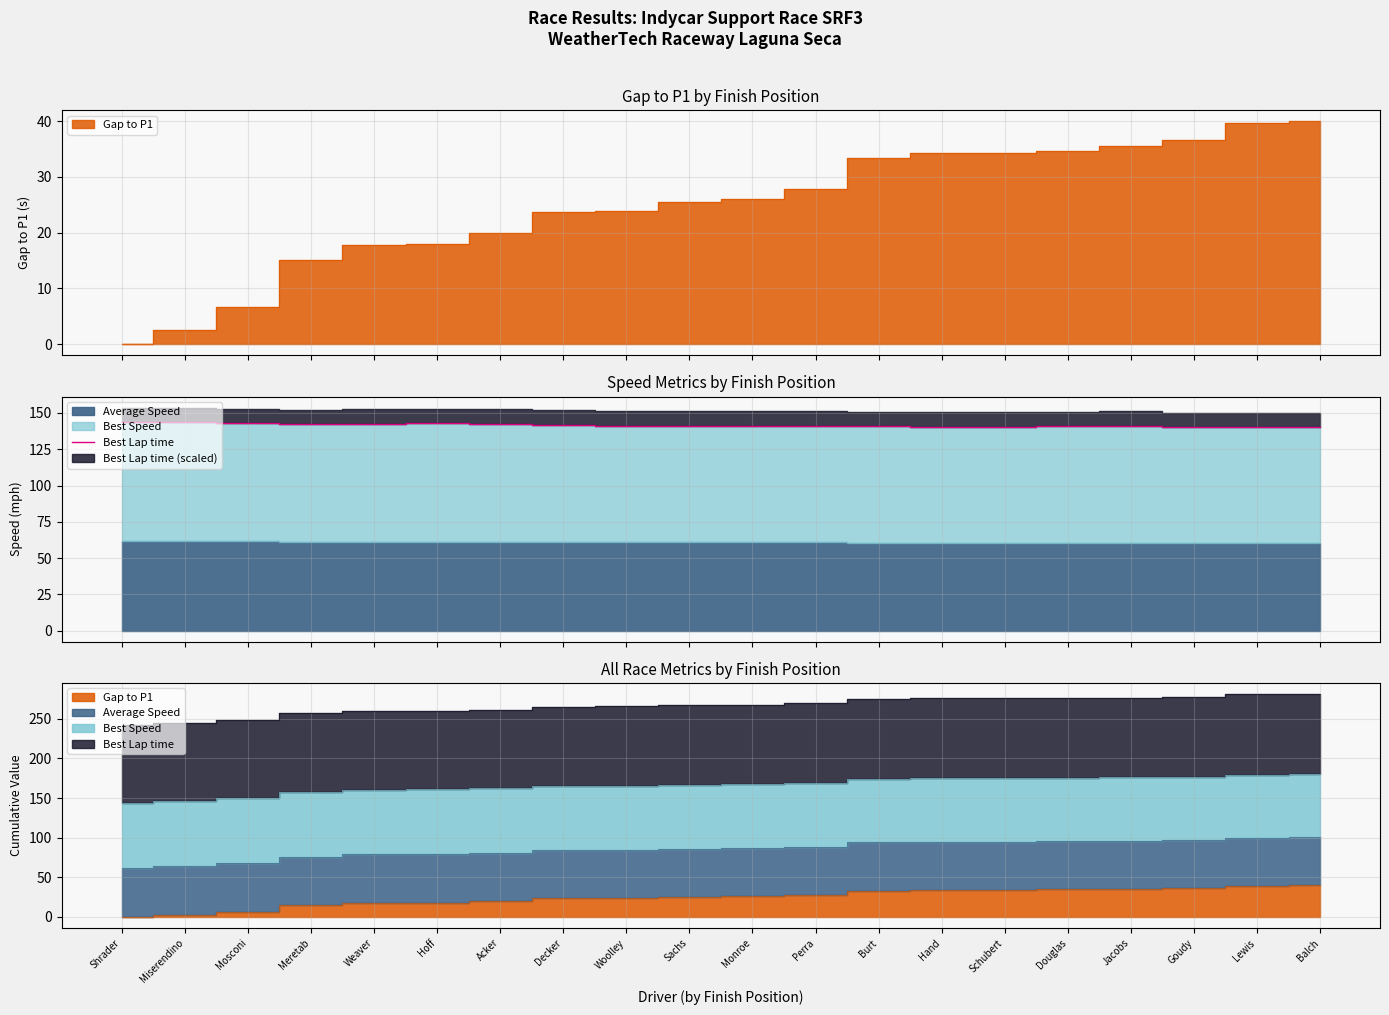

Where is the data nearest to the value 141?

Perra